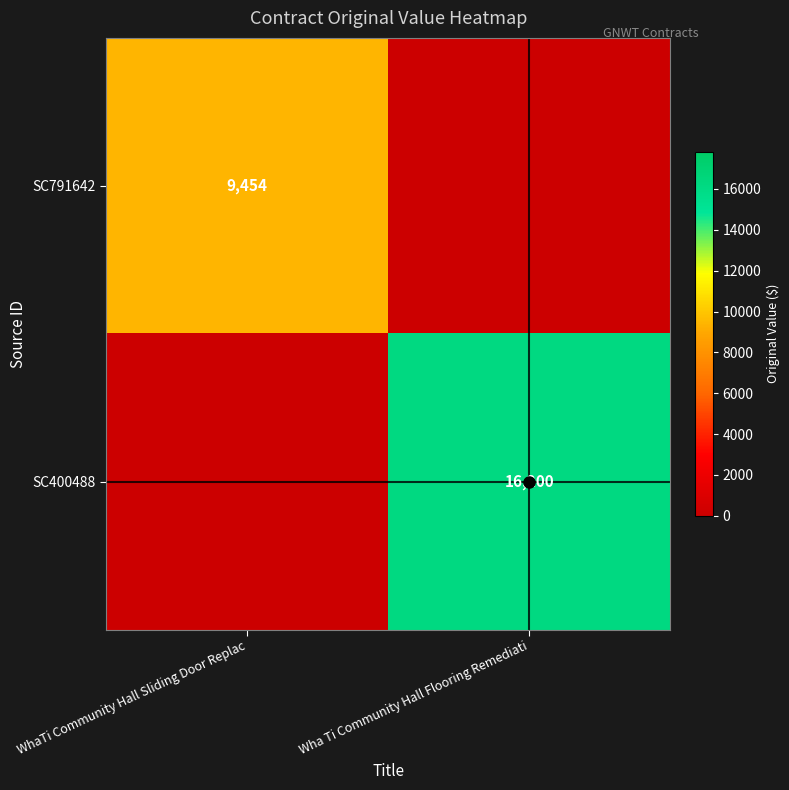

Rank the series by their maximum value, from highest to lowest.

SC400488, SC791642